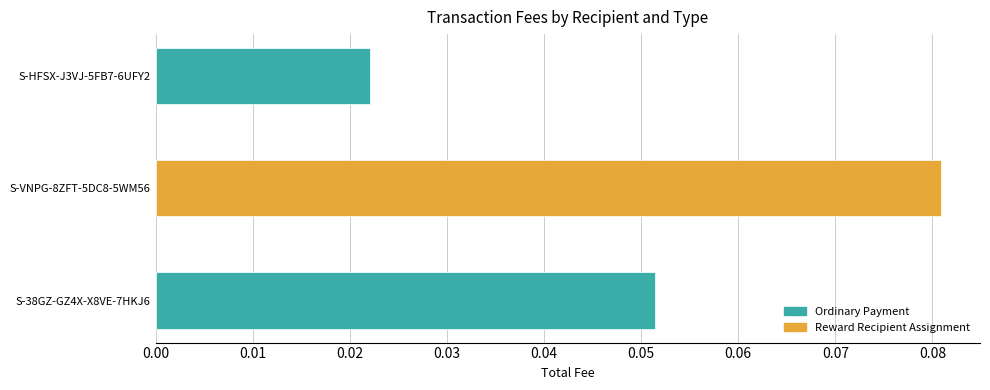

At which category is the sum across all series the highest?

S-VNPG-8ZFT-5DC8-5WM56